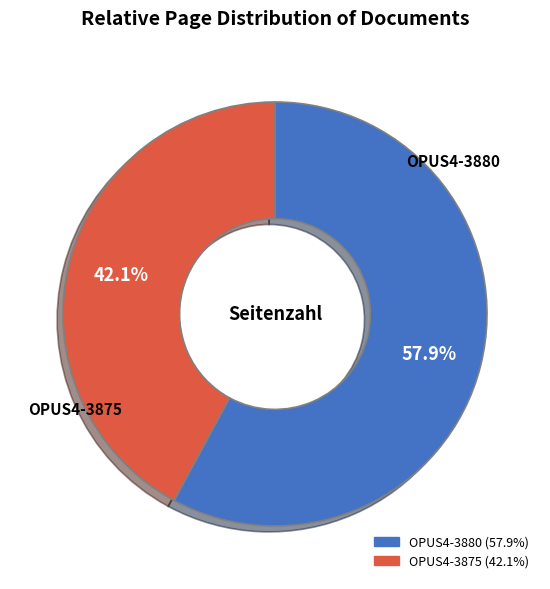

Is the sum of OPUS4-3875 and OPUS4-3880 greater than half?

Yes